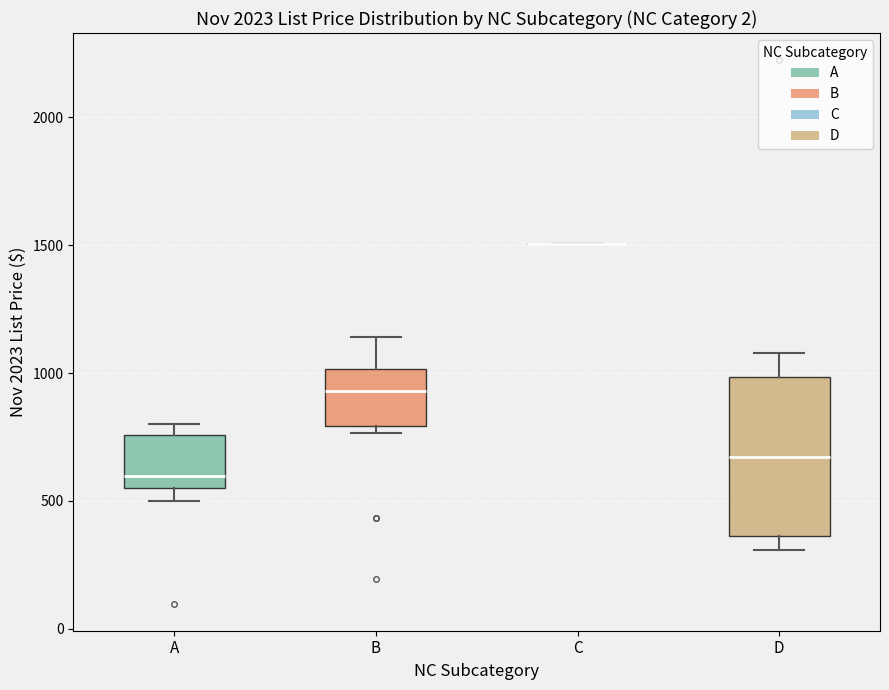

Comparing the boxes themselves (not the whiskers), which one is the tallest?

D